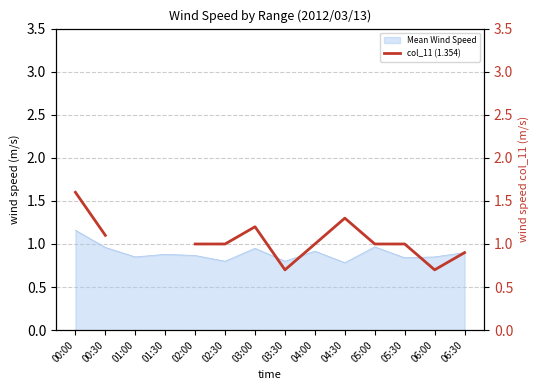

Is it true that Mean Wind Speed equals 1.3 at 01:30?

False